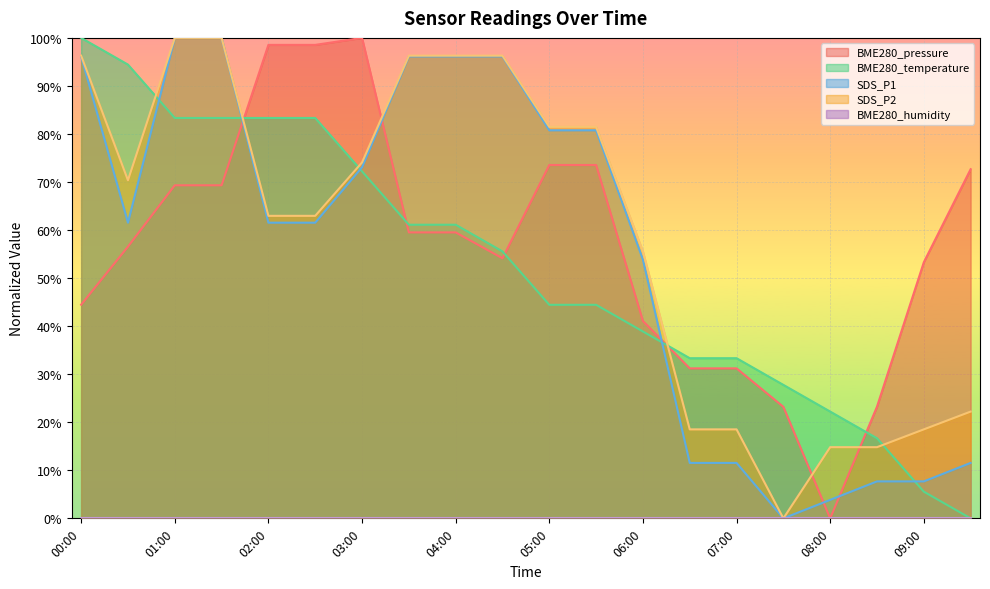

What is the value of the BME280_temperature point at the 7th from the left?

72.2